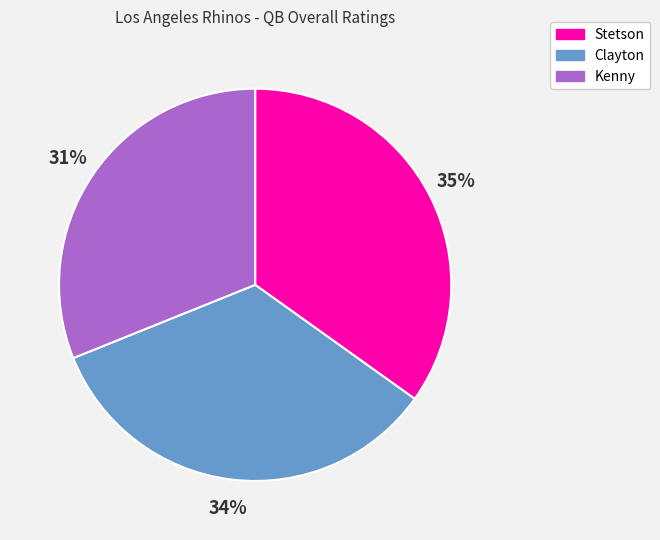

How many slices are in this pie chart?

3